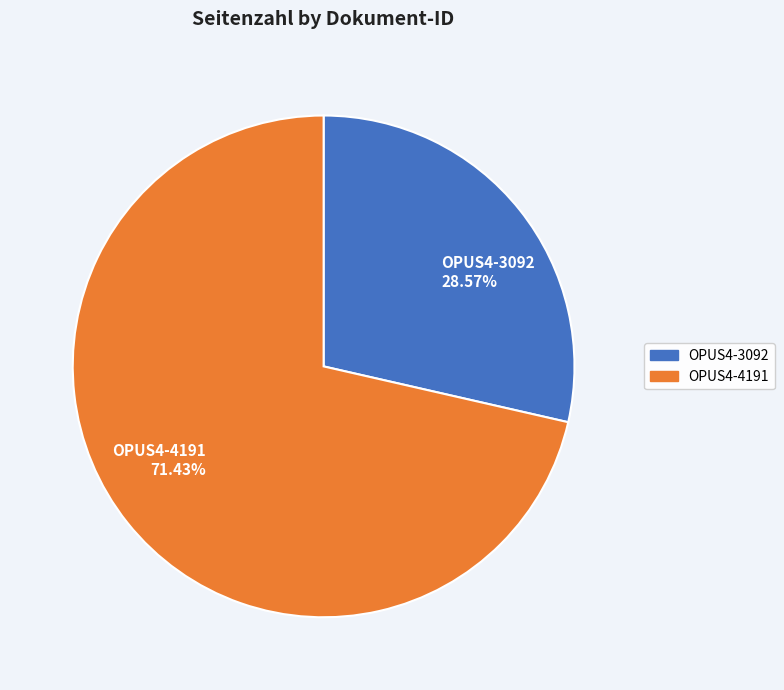

Which slice represents more than half of the pie?

OPUS4-4191